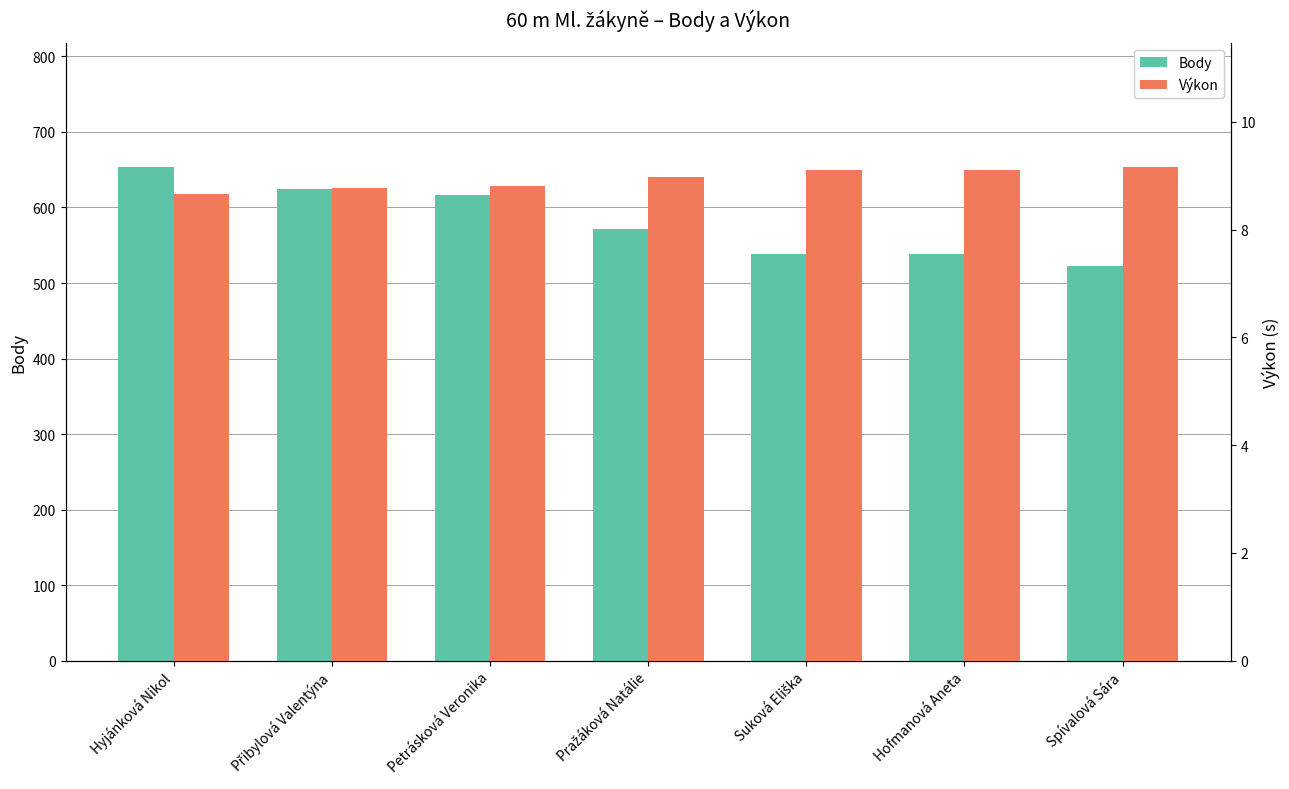

The value of Body at Hyjánková Nikol is 654.0. True or false?

True